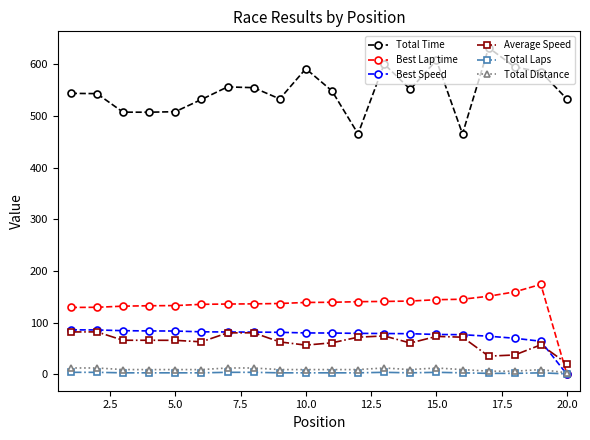

What is the value of the Average Speed point at the 13th from the left?

74.3